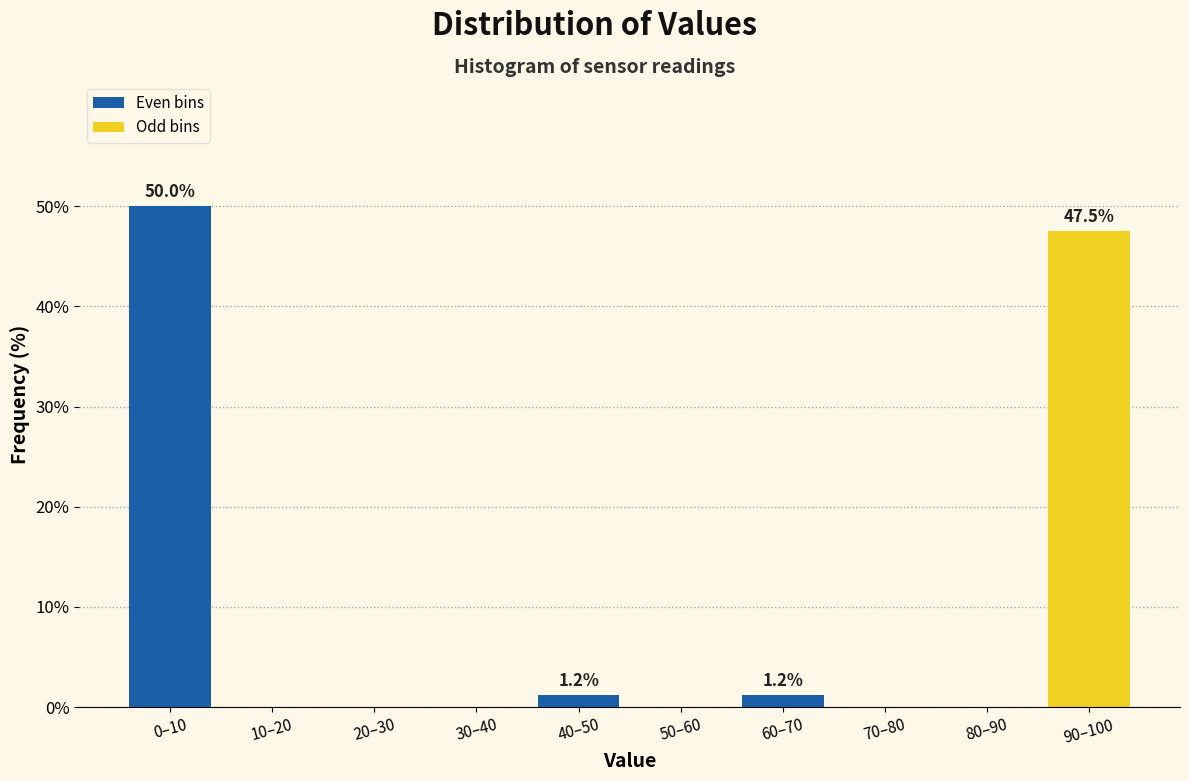

Which label corresponds to the largest value in the chart?

0–10